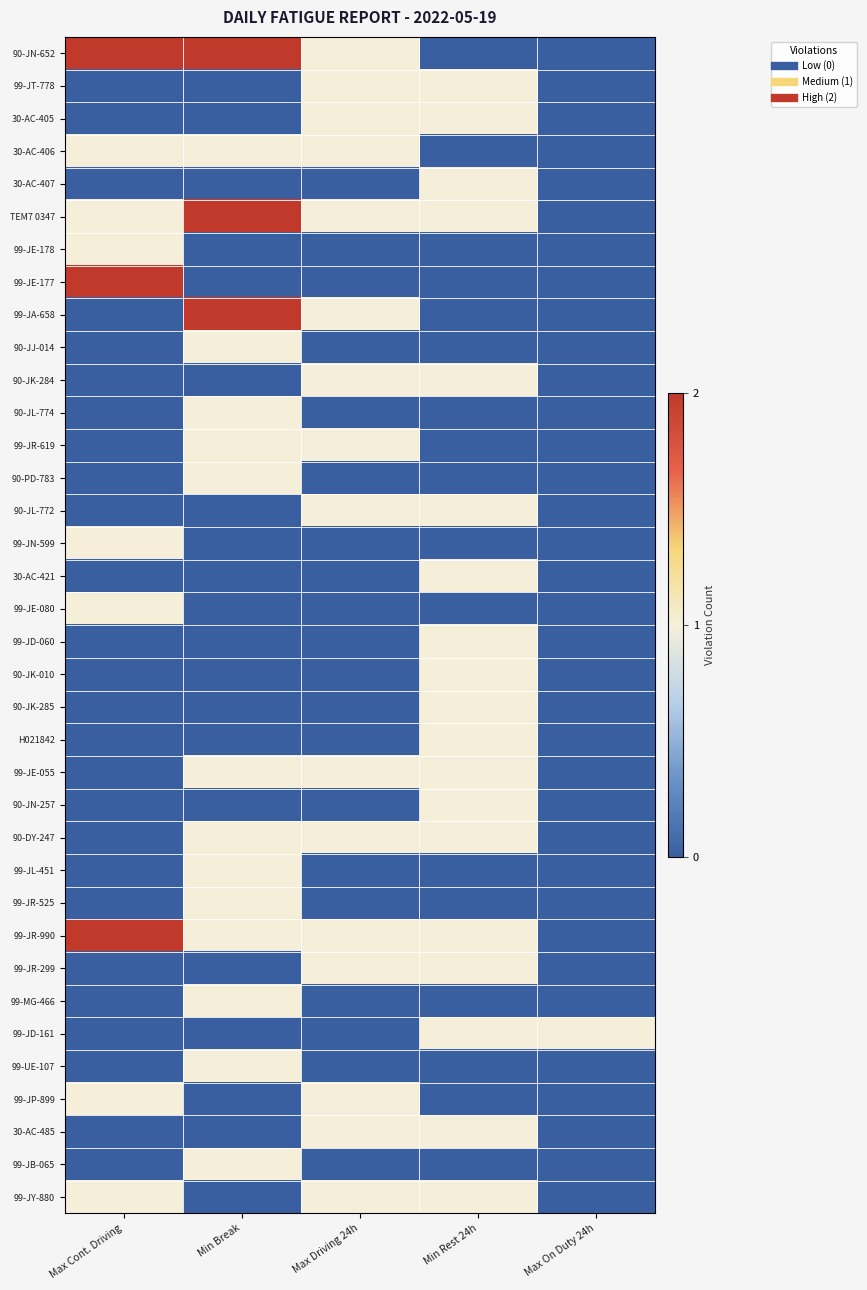

At which category is the sum across all series the highest?

Min Break